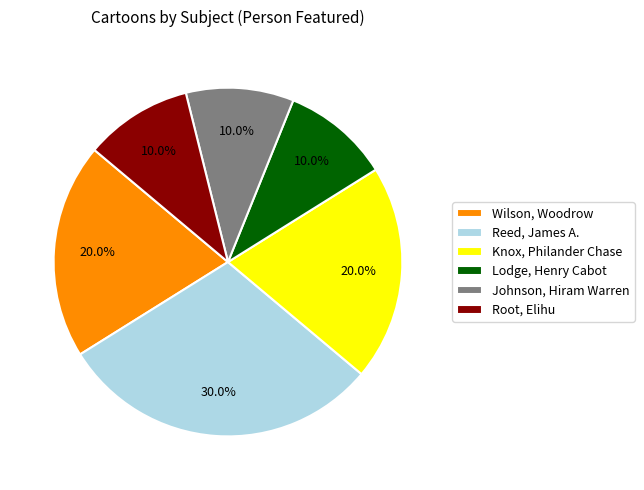

Approximately how many times larger is the value at Knox, Philander Chase compared to Lodge, Henry Cabot?

2.0